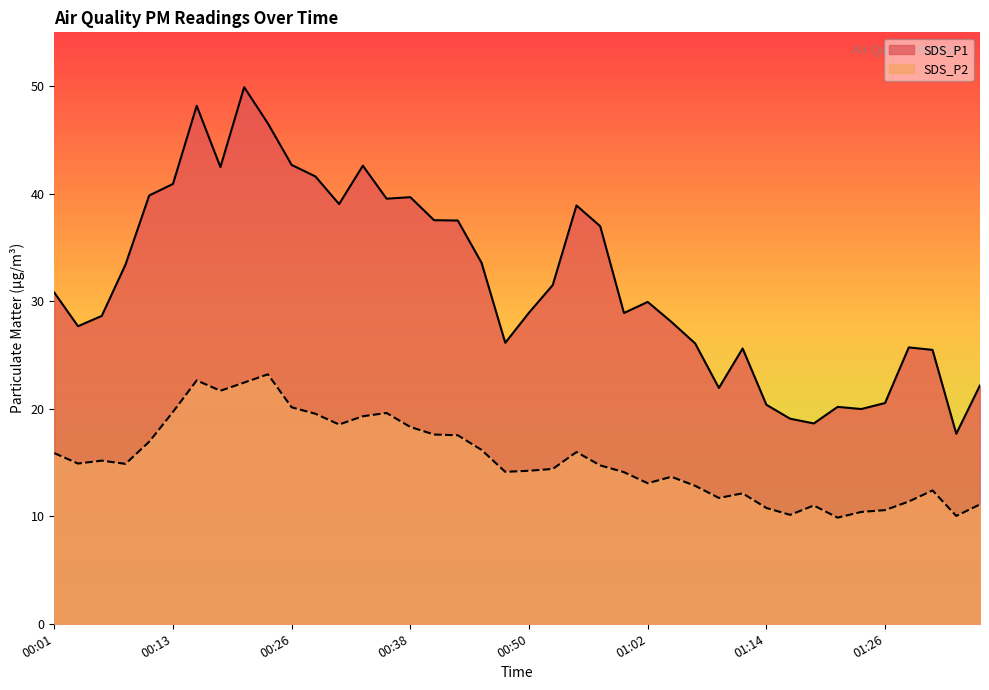

In SDS_P2, how many points are higher than both neighbors (excluding endpoints)?

9